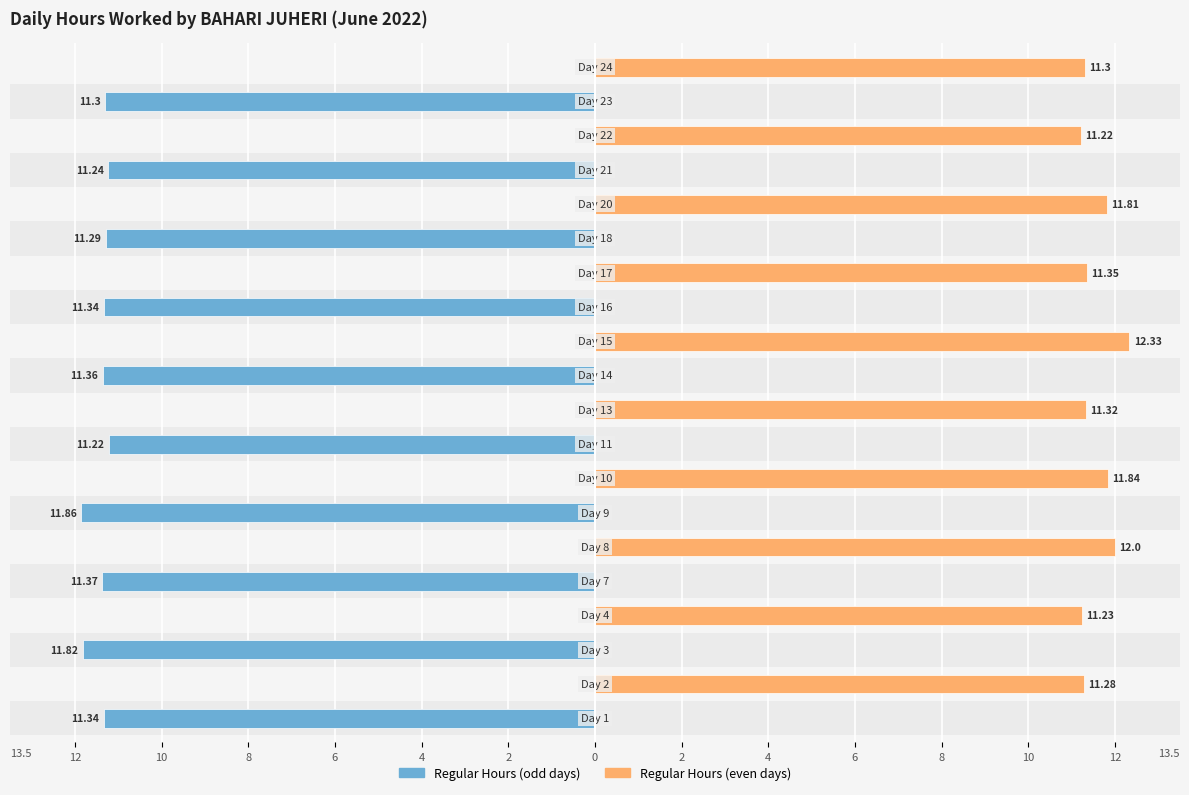

Count the number of categories in the chart.

20